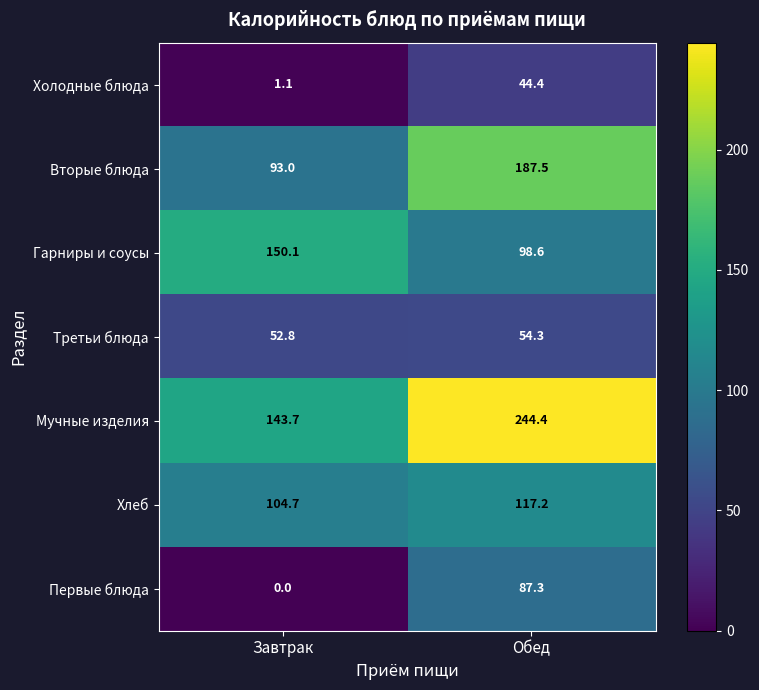

At which category is the sum across all series the highest?

Обед